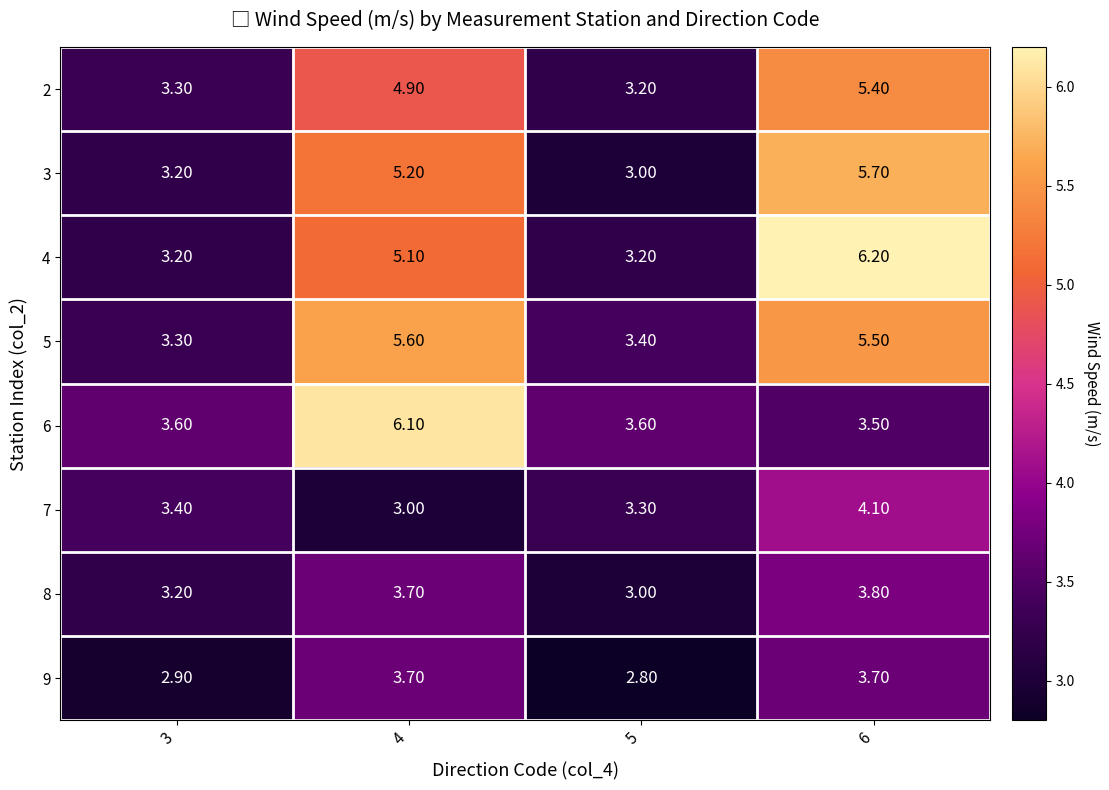

What is the difference between the highest and lowest values at 6?

2.7